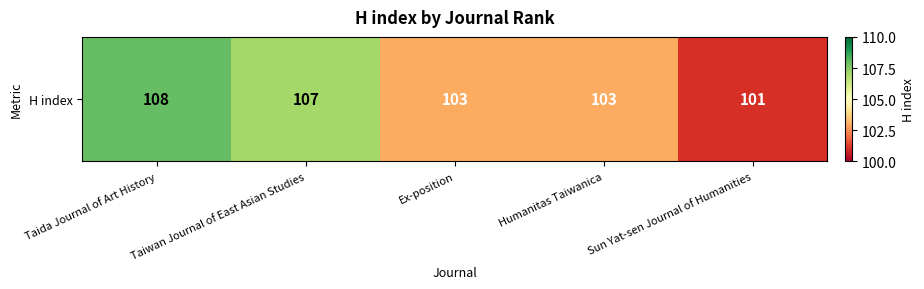

How many categories are shown in the chart?

5